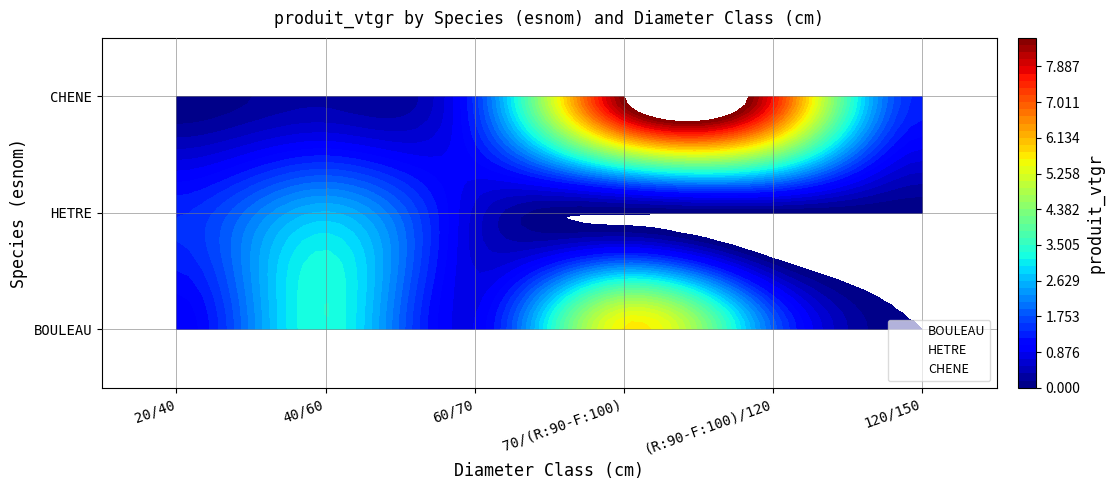

Which series has the largest range (max minus min)?

CHENE